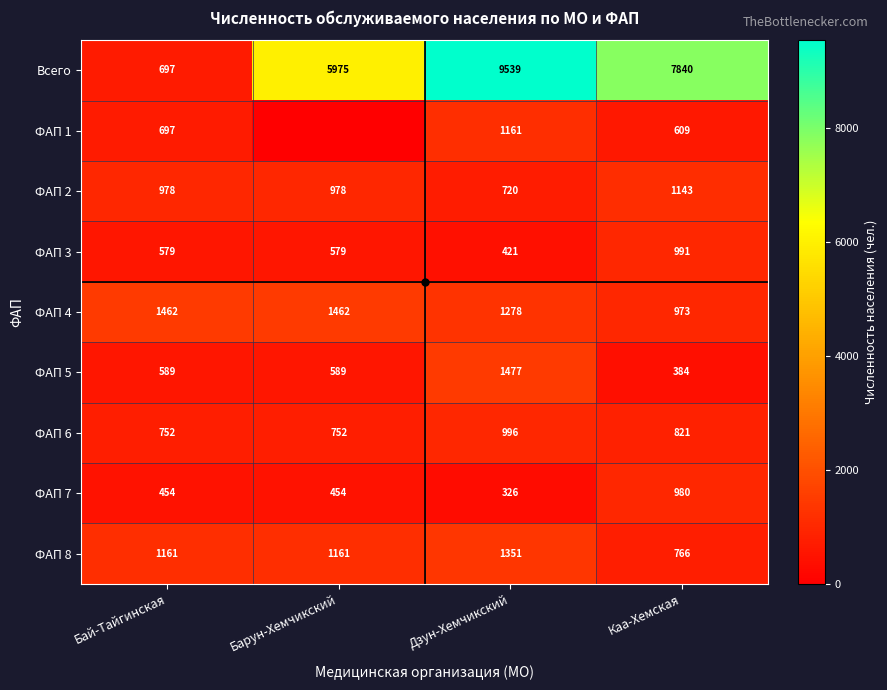

What value does the ФАП 2 series have at Дзун-Хемчикский, to the nearest 10?

720